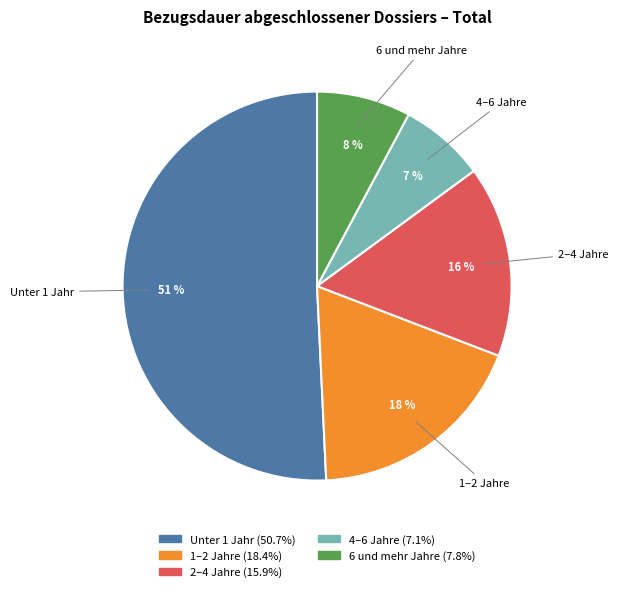

Approximately how many times larger is the value at 1–2 Jahre compared to 4–6 Jahre?

2.6